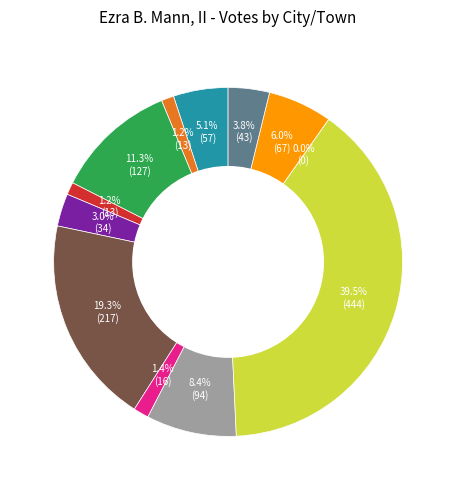

How many segments does this pie chart have?

12